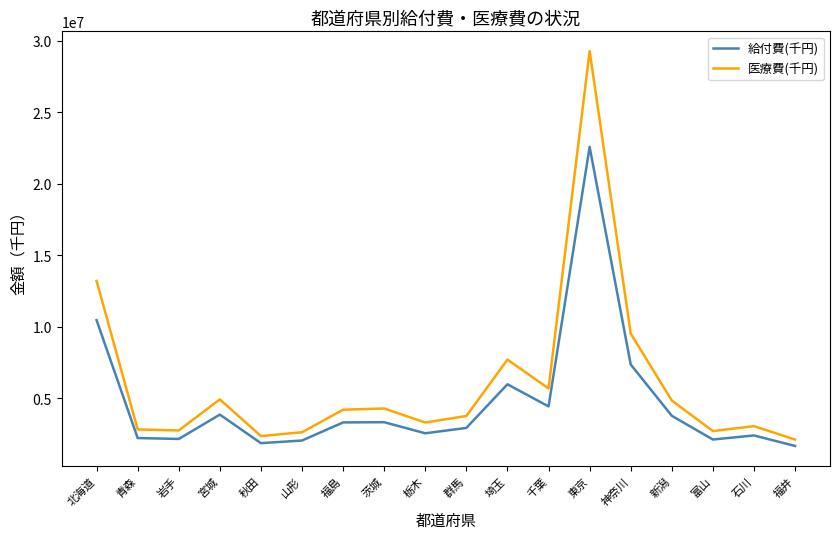

What is the average value of the 医療費(千円) series?

6057590.3